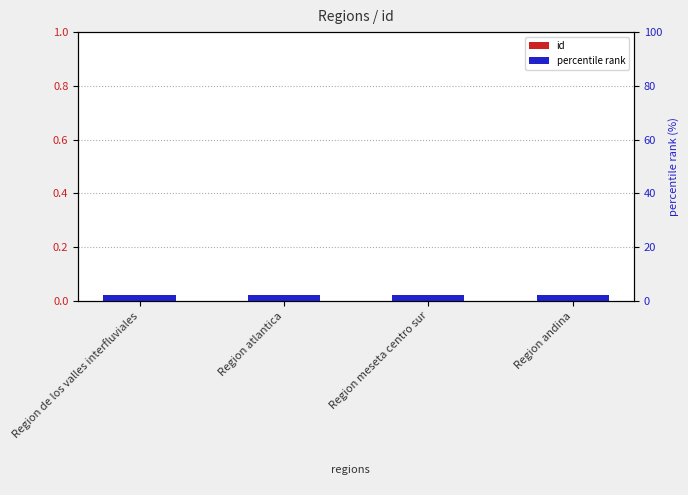

At which label does percentile rank reach its peak?

Region de los valles interfluviales